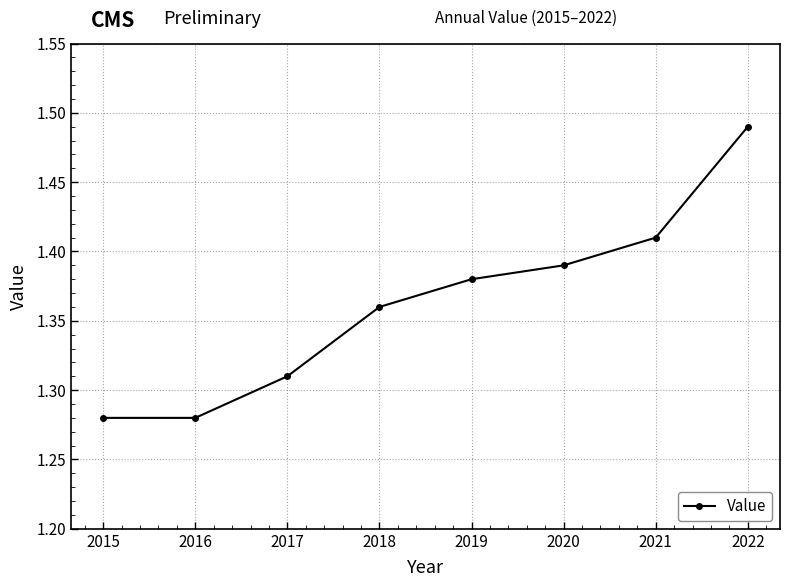

How many values are between 1 and 2?

8